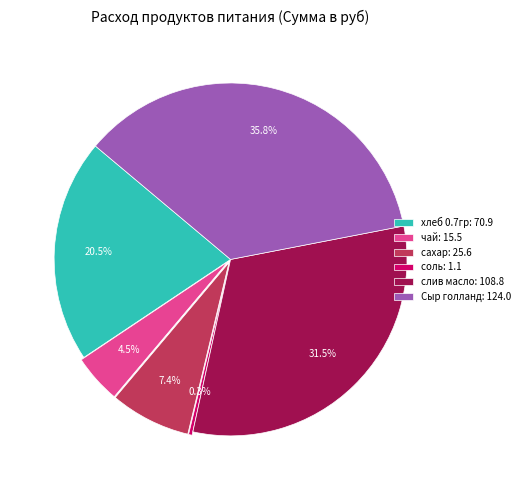

Does any single category account for the majority?

No